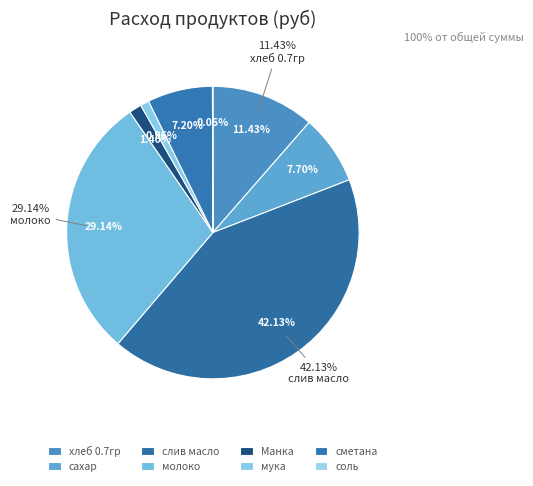

Is Манка the majority of the pie?

No